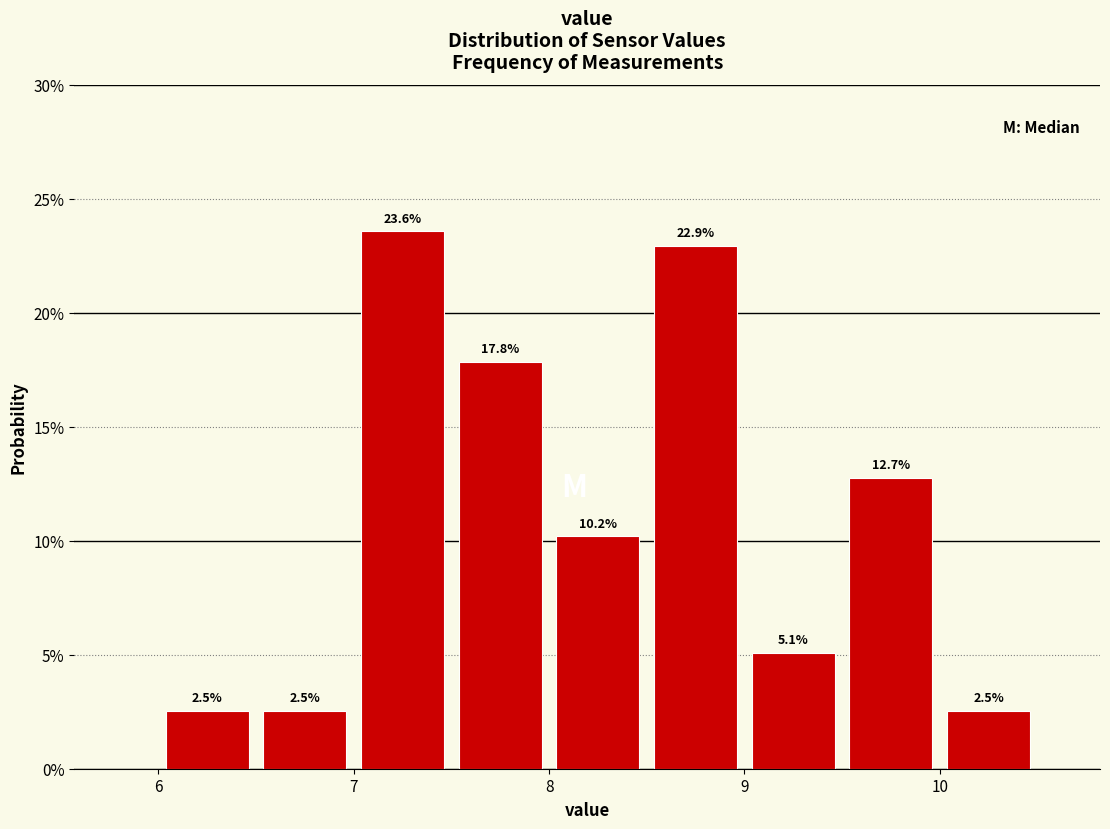

Over which range of the x-axis is the bar tallest?

7.0 to 7.5